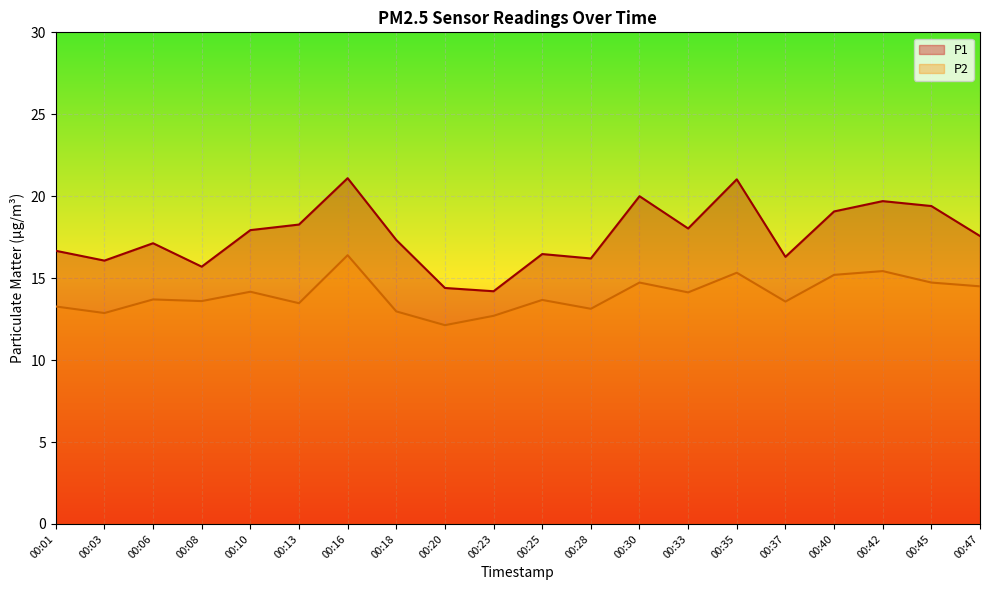

Does the chart display data point markers on the line(s)?

No